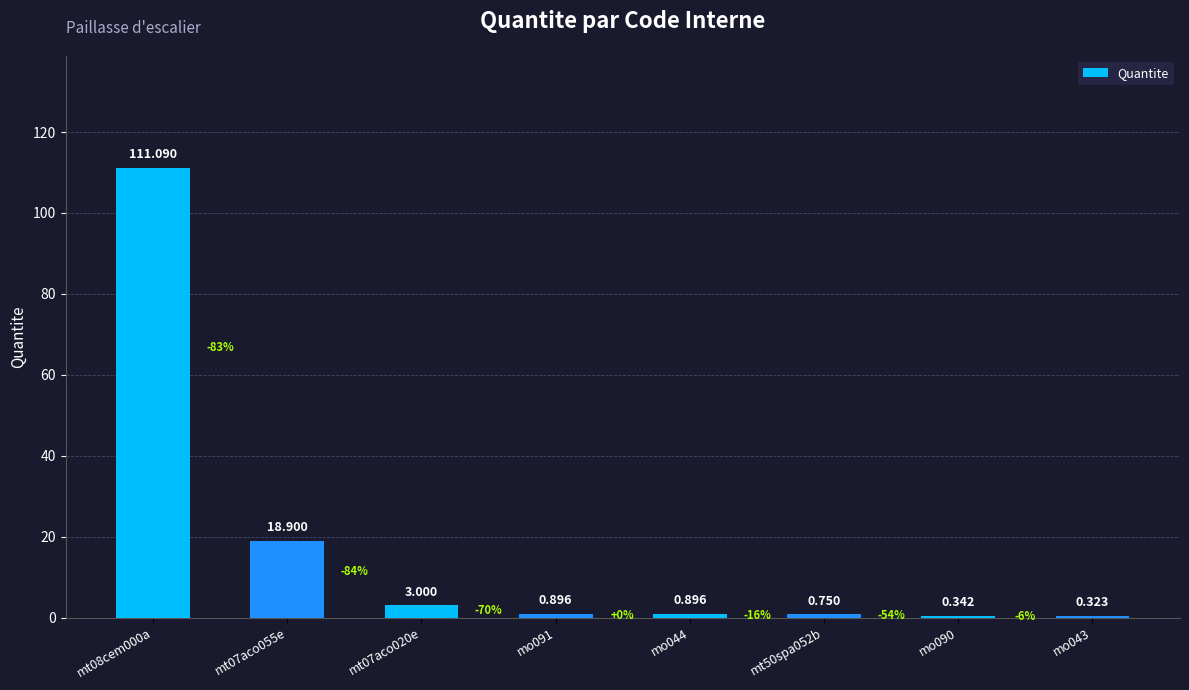

What is the sum of all values?

136.2